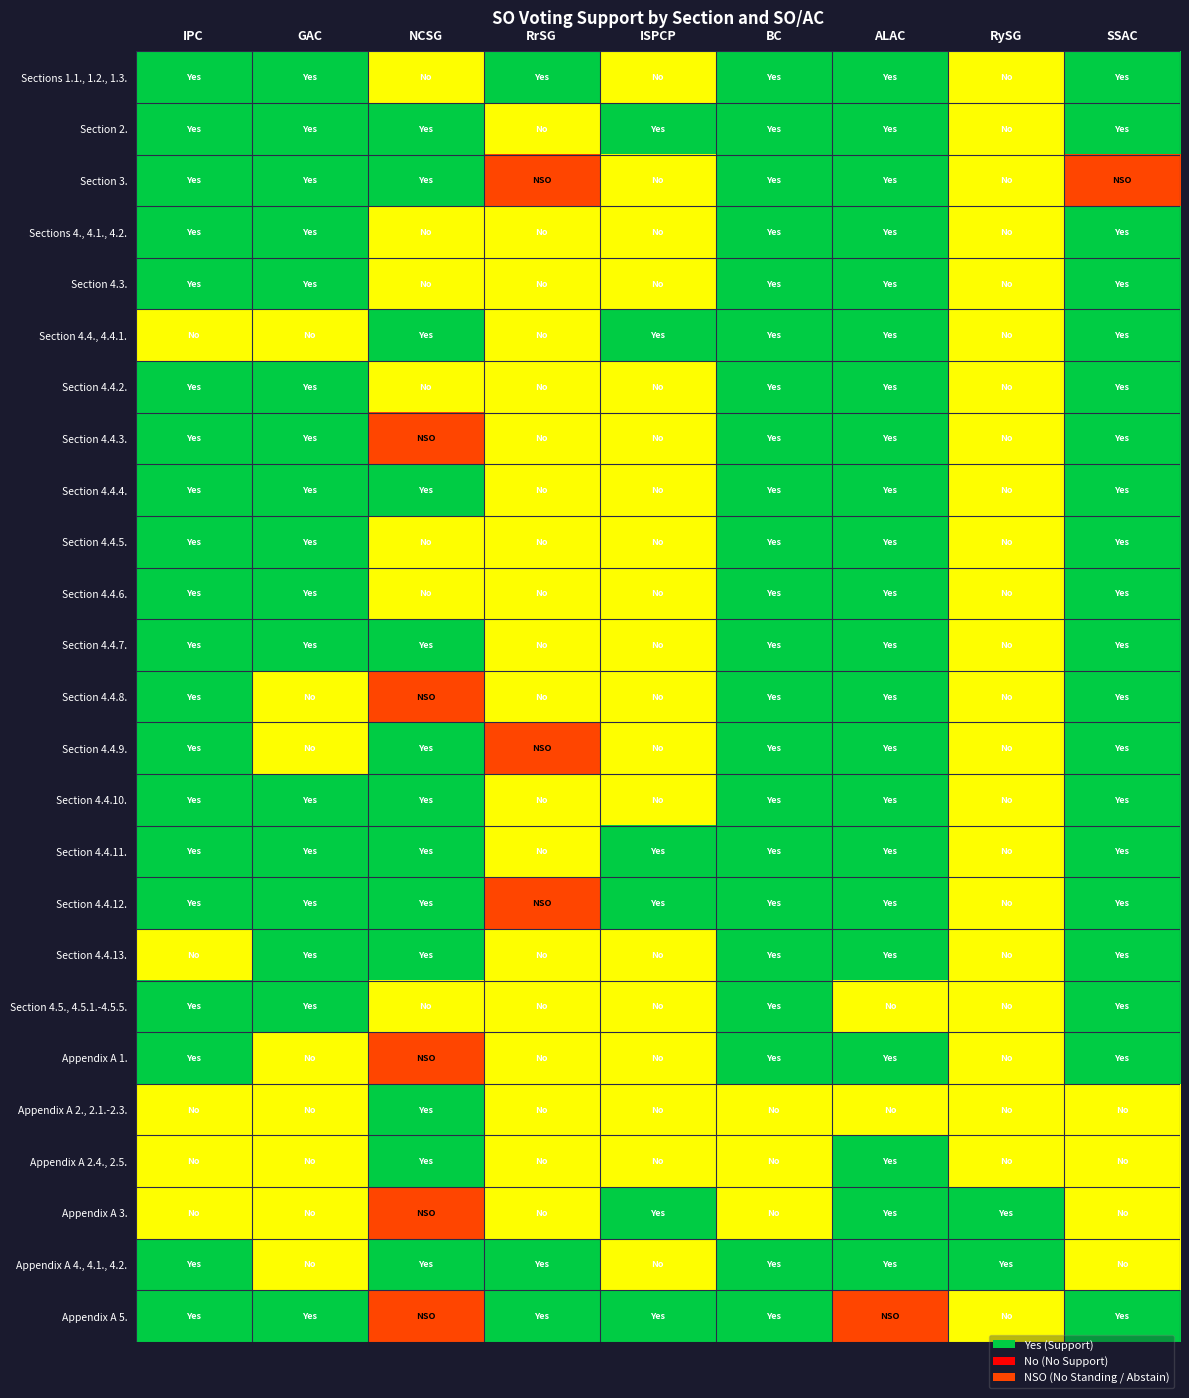

What is the spread (max minus min) of values at RrSG?

2